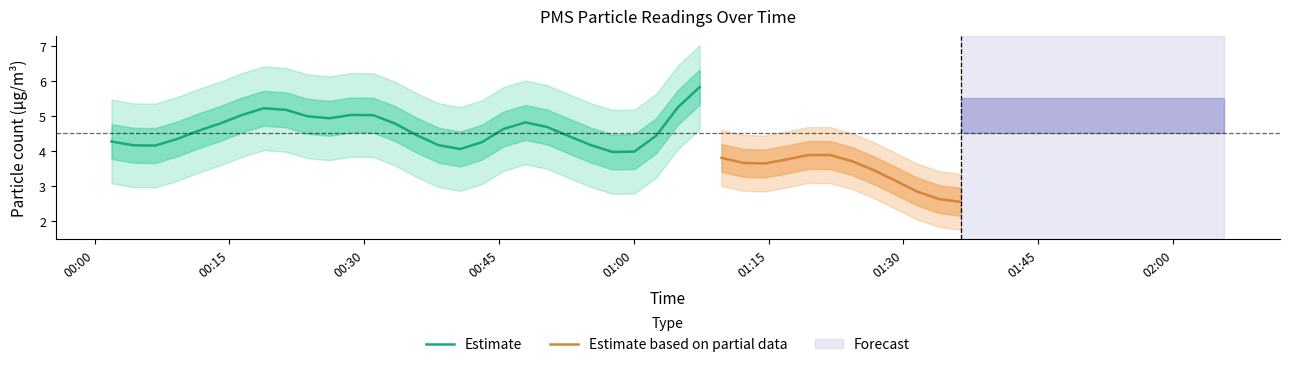

What is the highest value of the Estimate series?

5.8